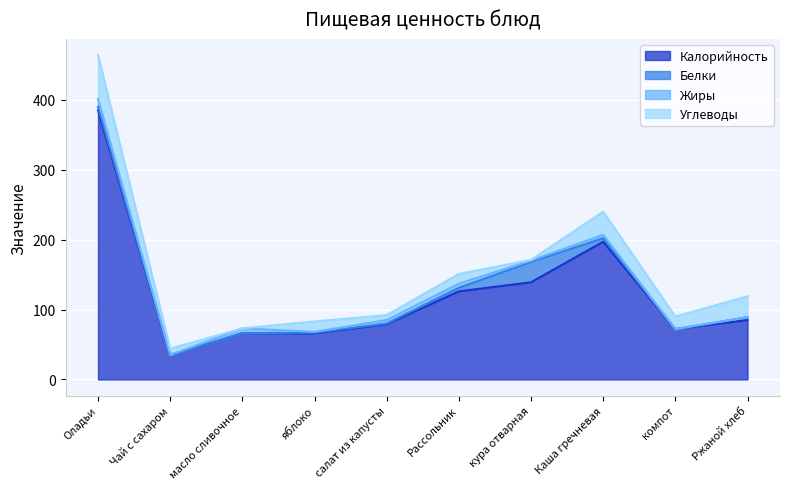

How many values in Белки are above zero?

8